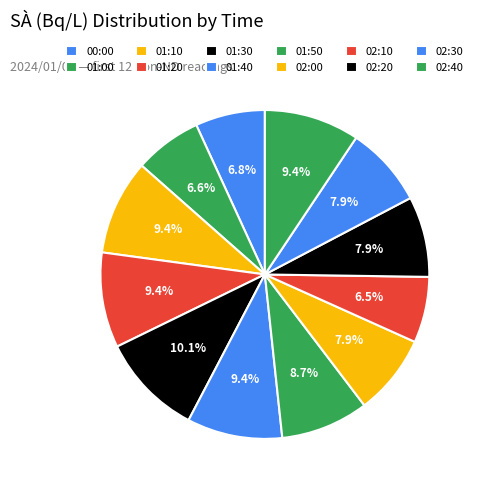

To the nearest percent, what is the combined percentage of 01:40 and 00:00?

16%